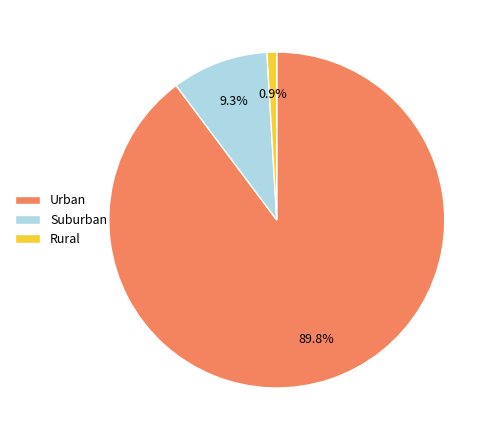

Is Urban the majority of the pie?

Yes